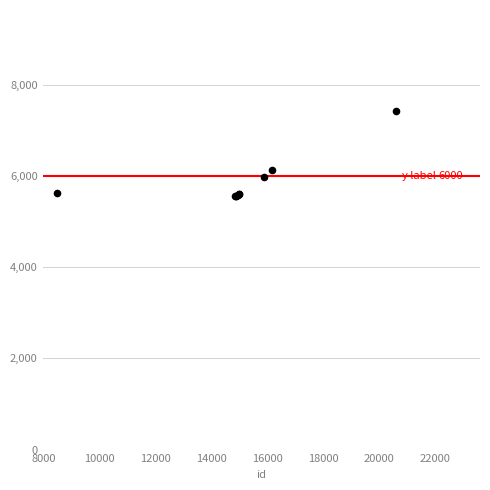

What Y value in the scatter plot is closest to 6488?

6133